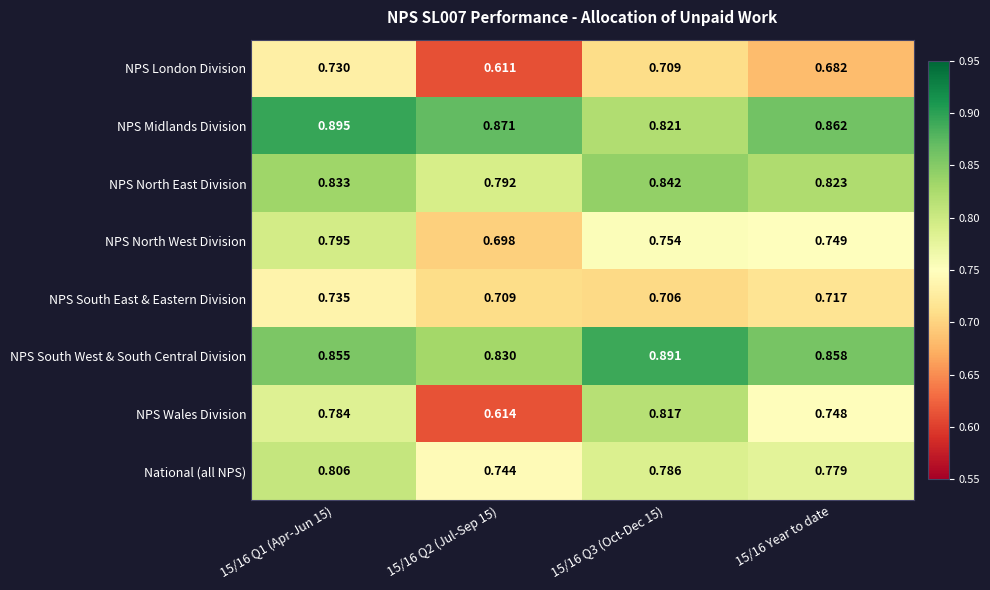

Is the value of NPS Midlands Division at 15/16 Q3 (Oct-Dec 15) greater than the value of NPS North West Division at 15/16 Q3 (Oct-Dec 15)?

Yes